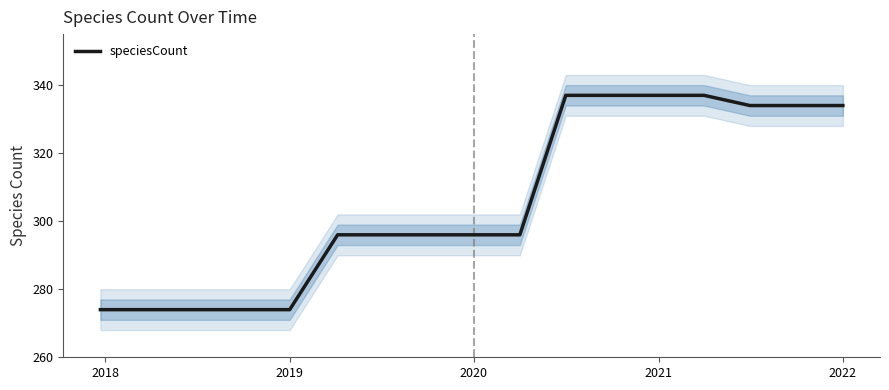

Is it true that speciesCount equals 334 at 2022?

True